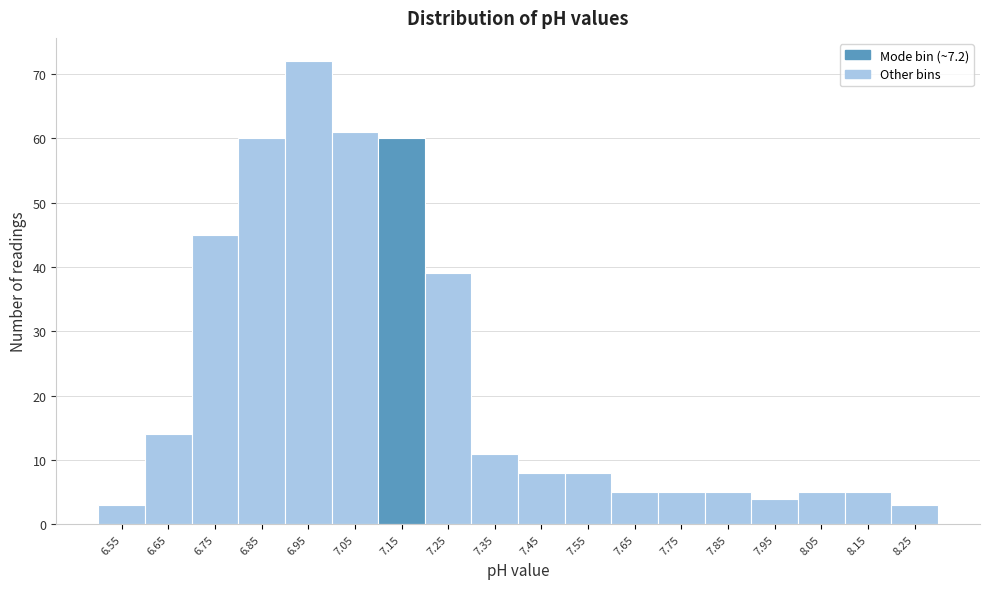

Reading left to right, list all the values displayed in this chart.

6.55=3	6.65=14	6.75=45	6.85=60	6.95=72	7.05=61	7.15=60	7.25=39	7.35=11	7.45=8	7.55=8	7.65=5	7.75=5	7.85=5	7.95=4	8.05=5	8.15=5	8.25=3